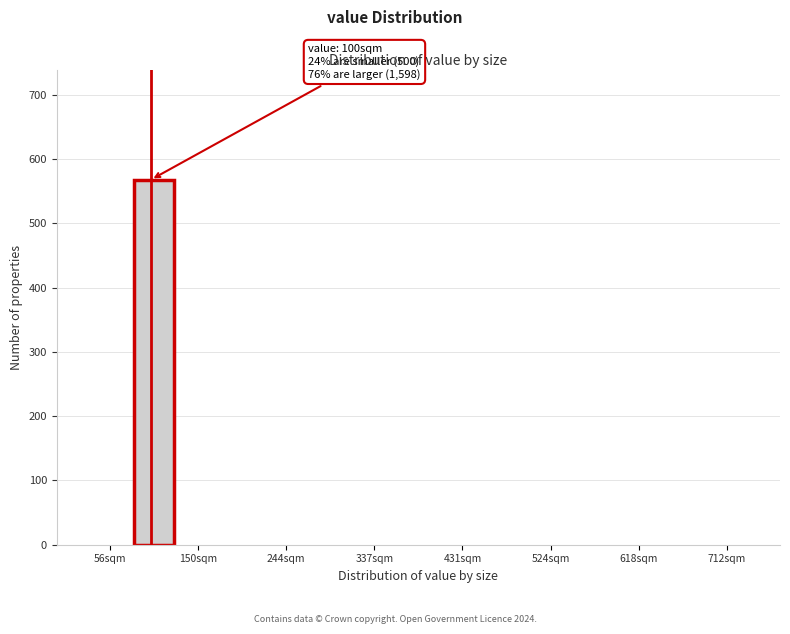

Over which range of the x-axis is the bar tallest?

80 to 130